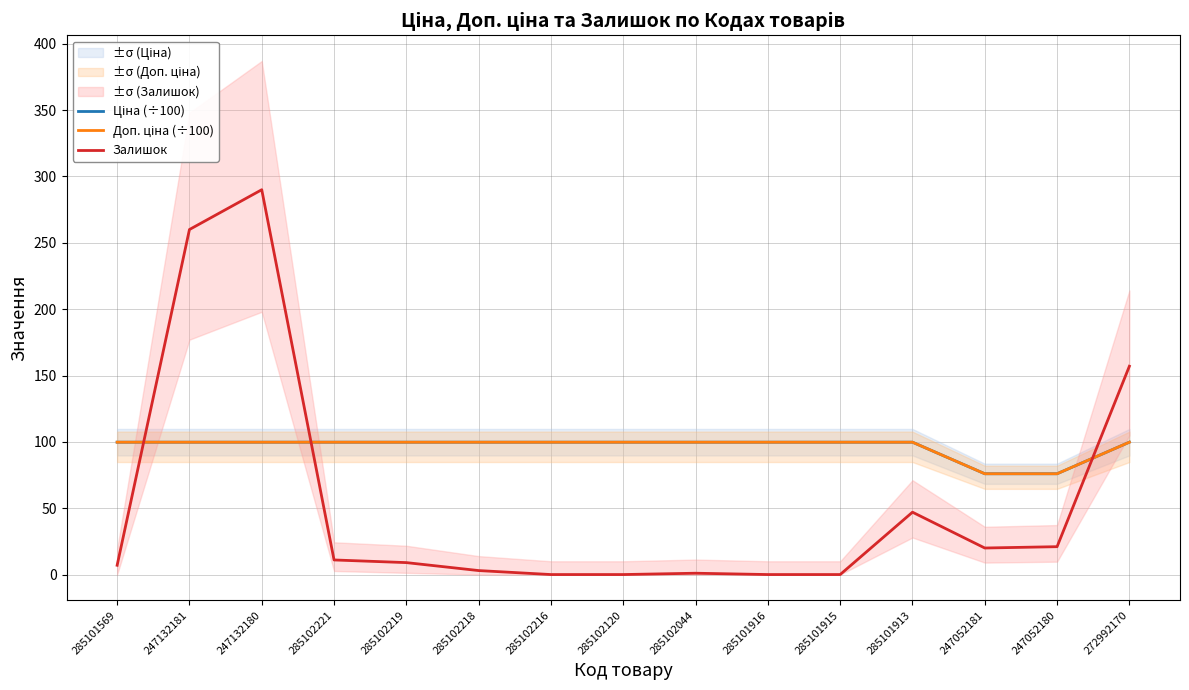

What is the label of the 4th point from the left?

285102221